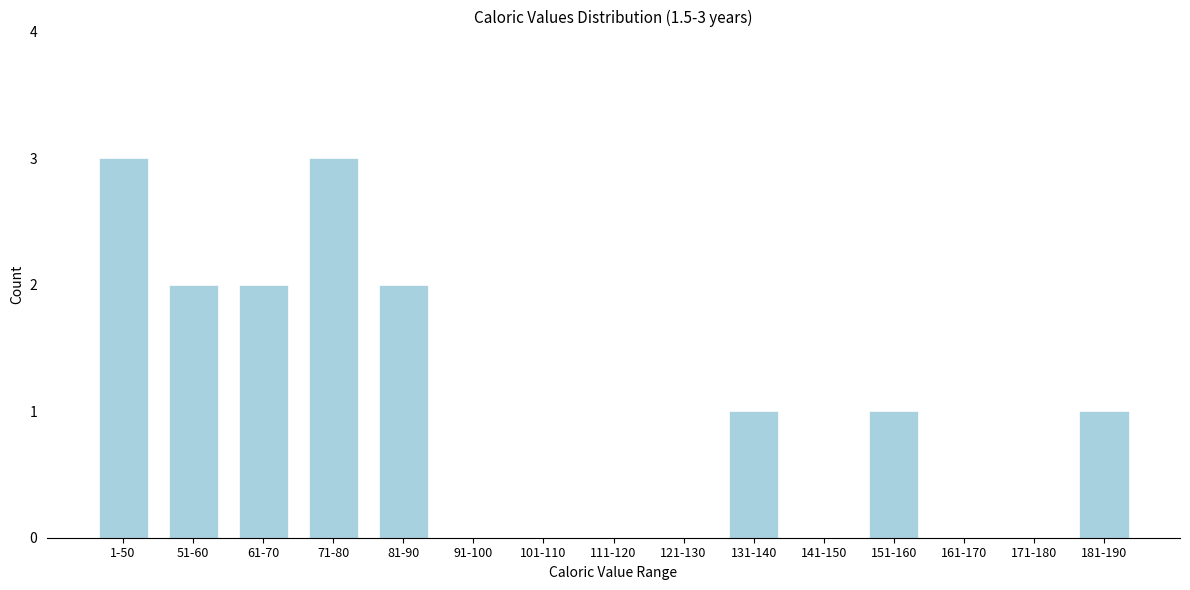

Reading right to left, extract all data points from this chart.

181-190=1	171-180=0	161-170=0	151-160=1	141-150=0	131-140=1	121-130=0	111-120=0	101-110=0	91-100=0	81-90=2	71-80=3	61-70=2	51-60=2	1-50=3